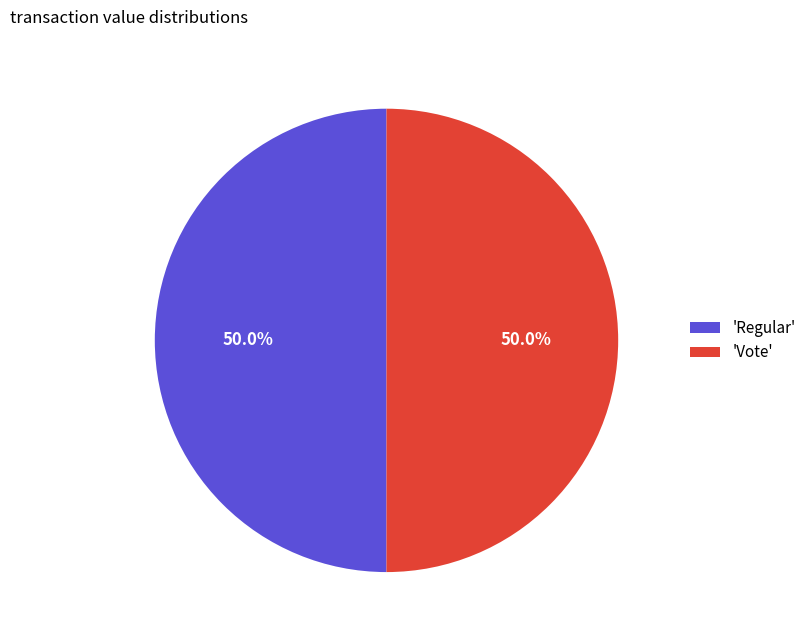

Combined, do 'Regular' and 'Vote' account for over 50%?

Yes